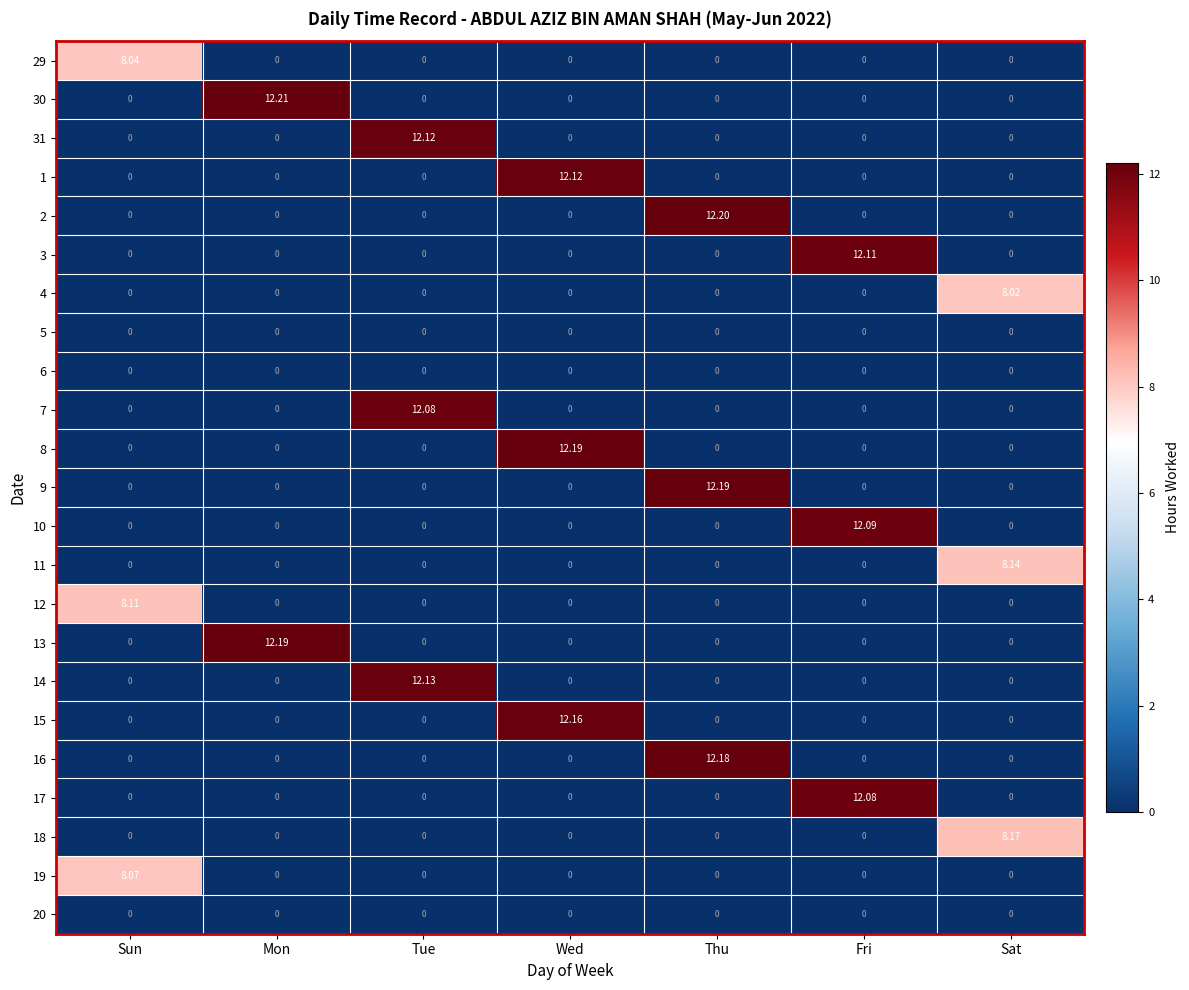

At how many categories does at least one series exceed 8?

7